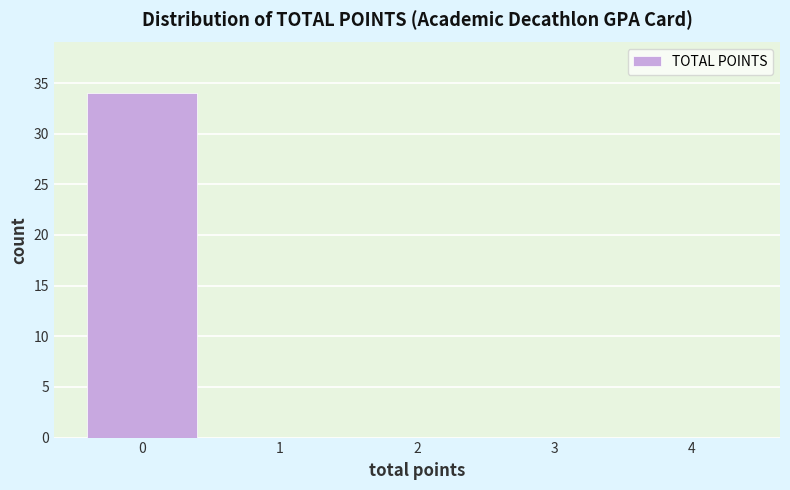

Reading left to right, transcribe all the data shown in this chart.

0=34	1=0	2=0	3=0	4=0